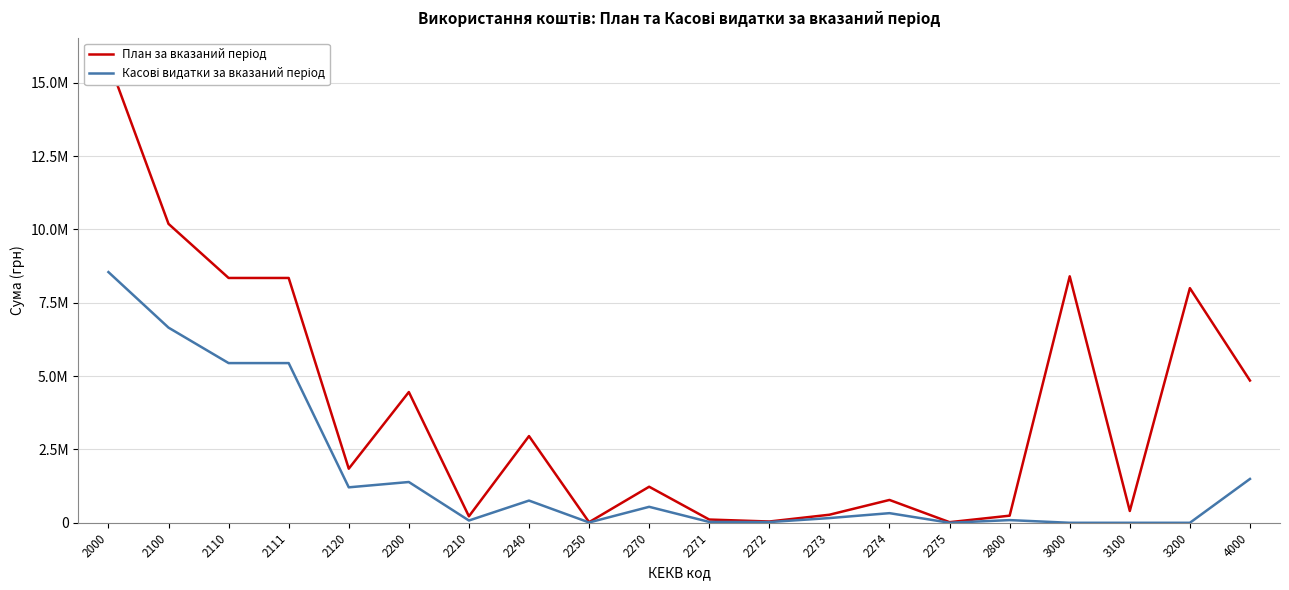

Is the value of План за вказаний період at 2210 greater than the value of Касові видатки за вказаний період at 2100?

No